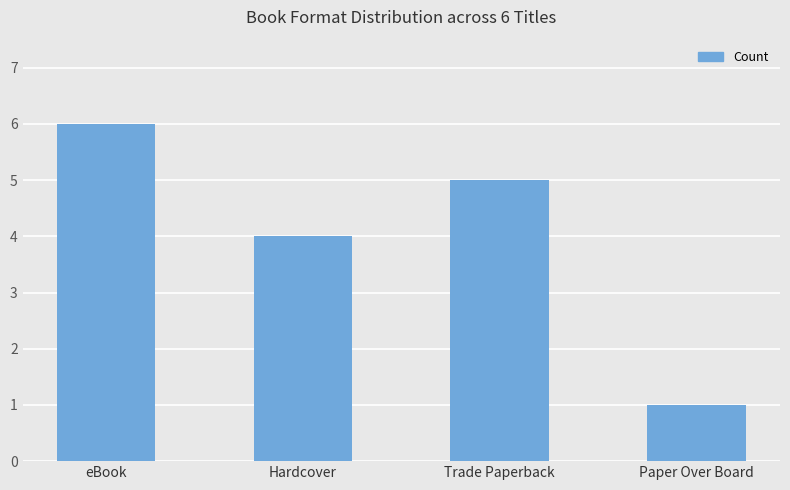

What position from the left is Trade Paperback?

3